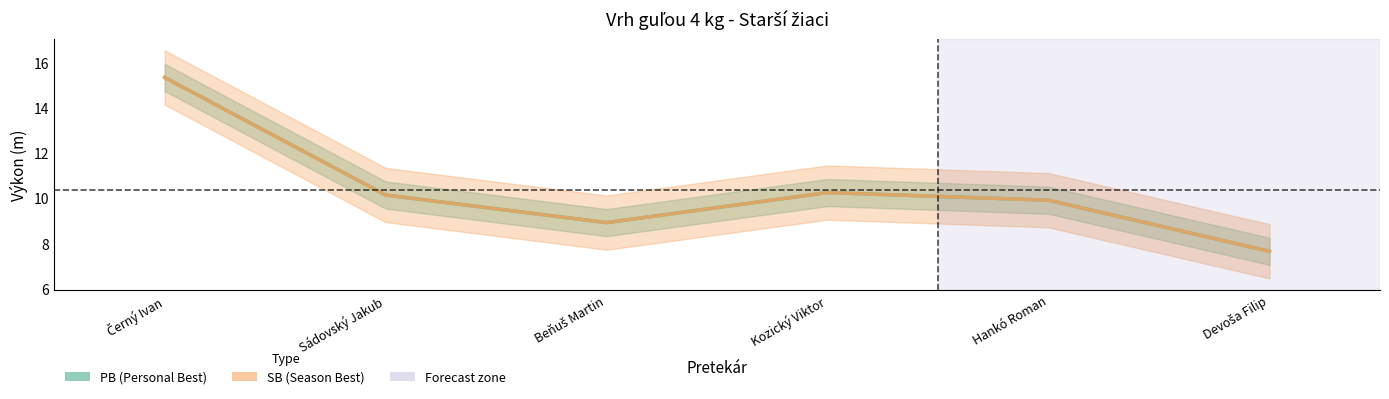

Which category has the lowest value in the SB series?

Devoša Filip